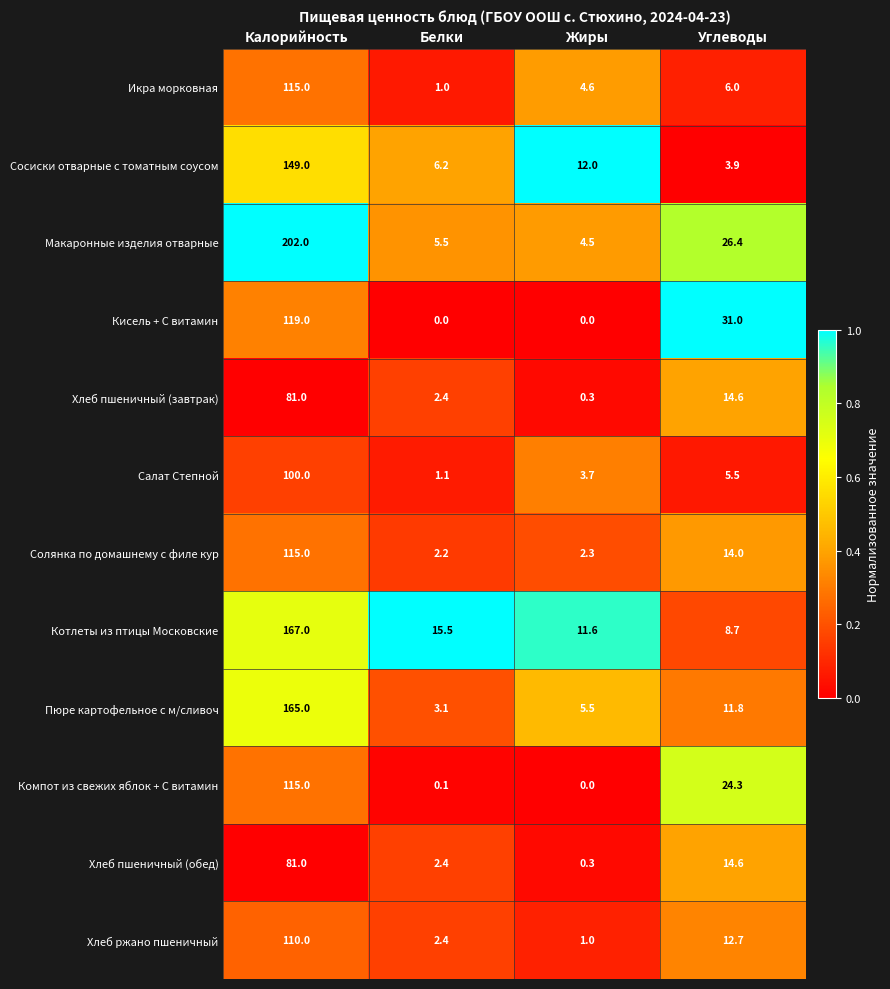

List the labels in order of Салат Степной value, largest first.

Калорийность, Углеводы, Жиры, Белки